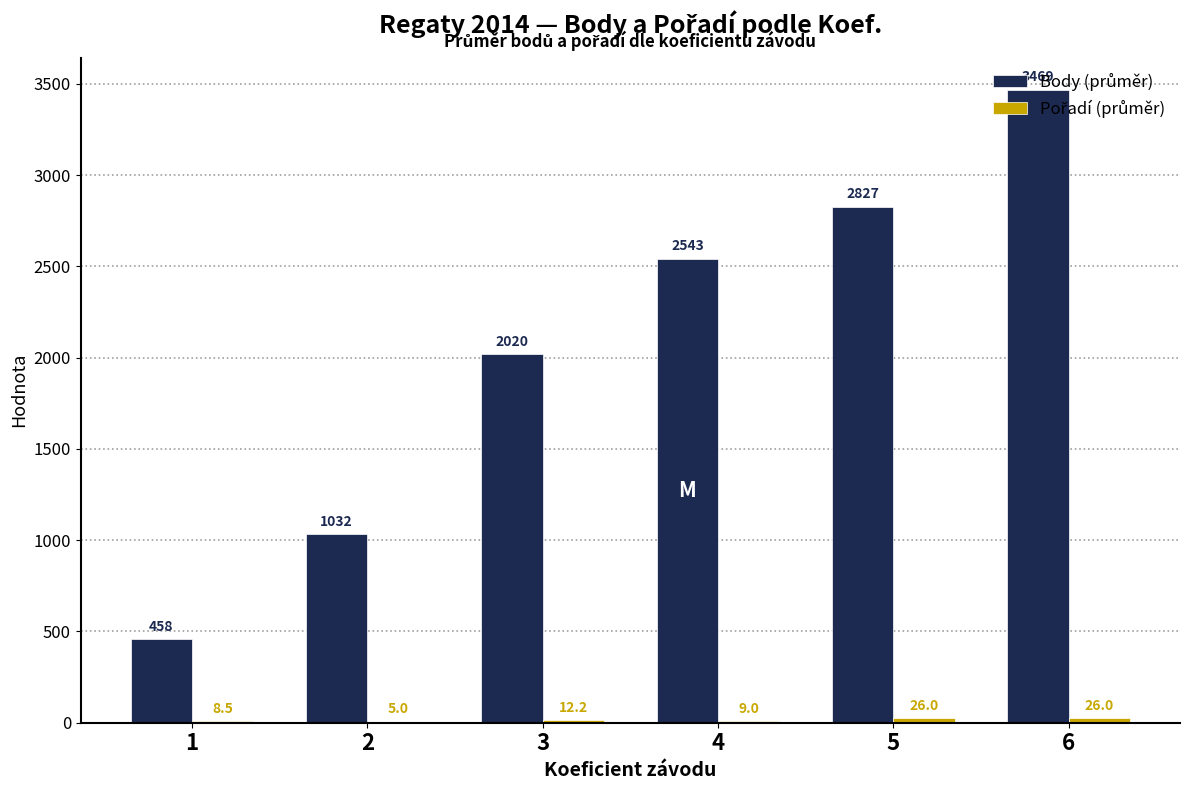

What is the total value across all series at 2?

1037.0